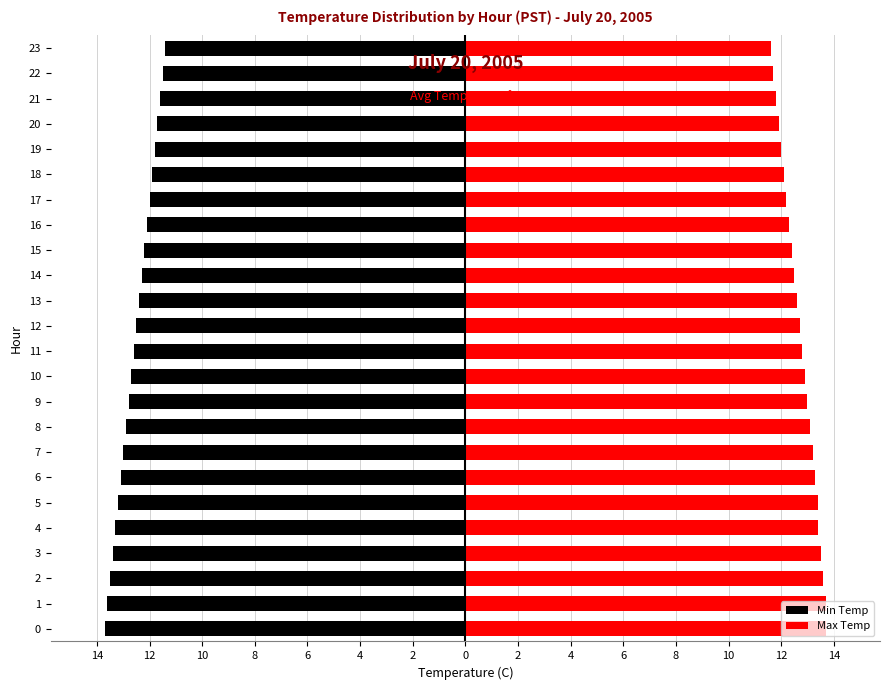

Rank the series by their maximum value, from lowest to highest.

Min Temp, Max Temp